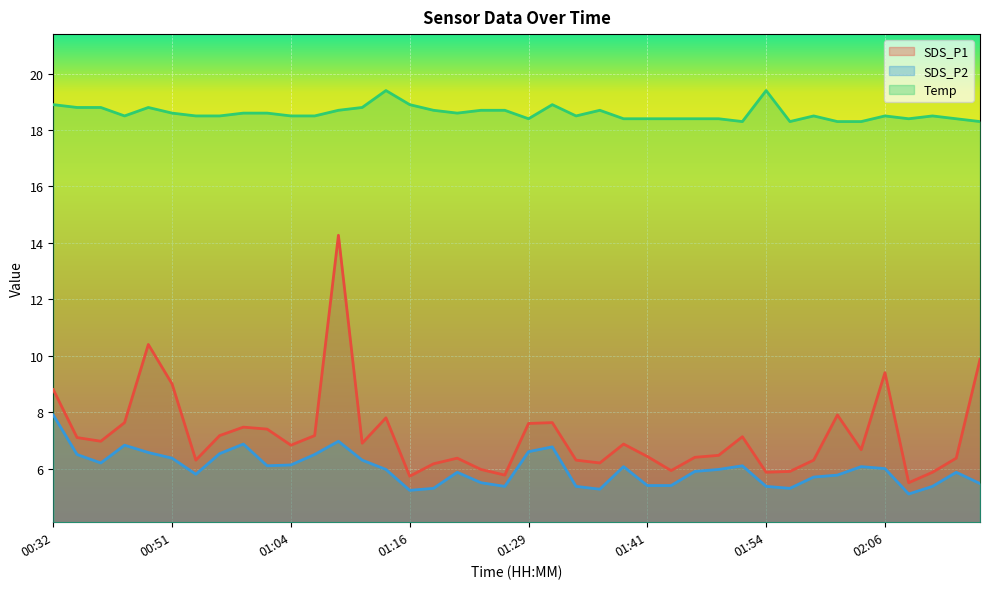

What is the sum of the Temp values at 01:56 and 01:54?

37.7